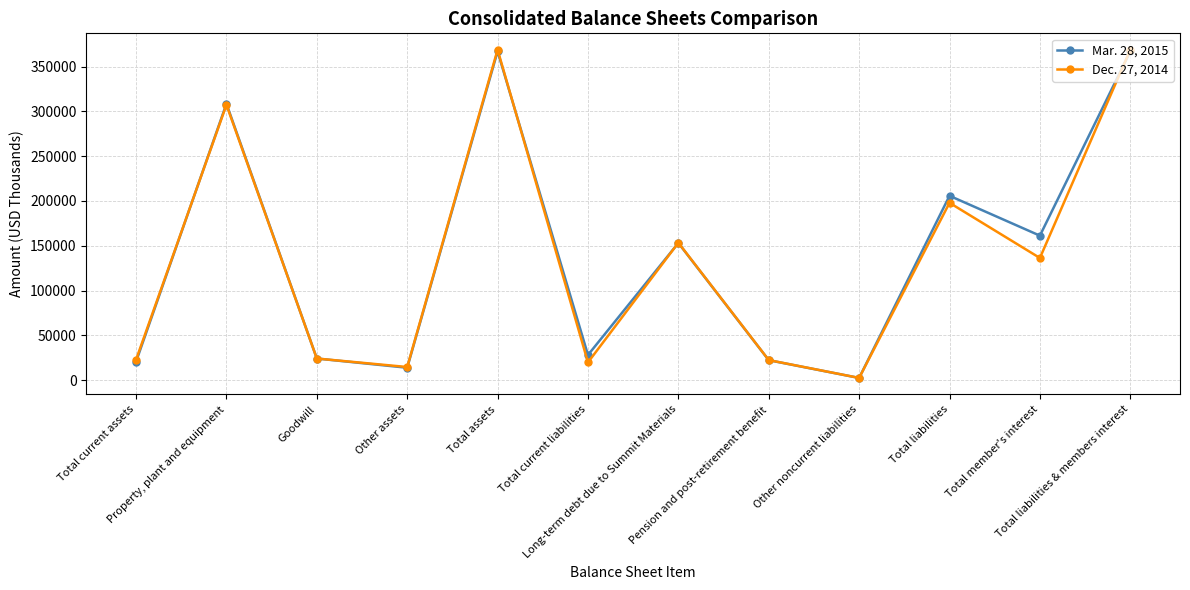

Is this an area chart (filled region under the line)?

No